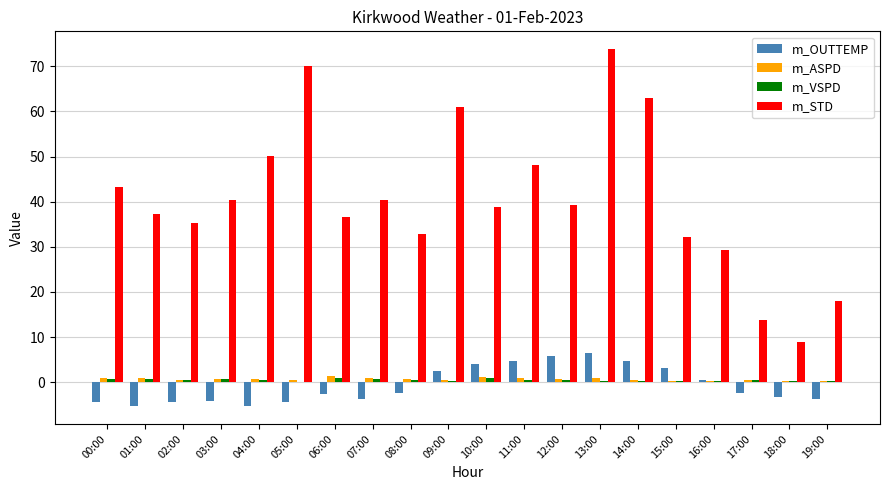

Which series has the largest total across all categories?

m_STD